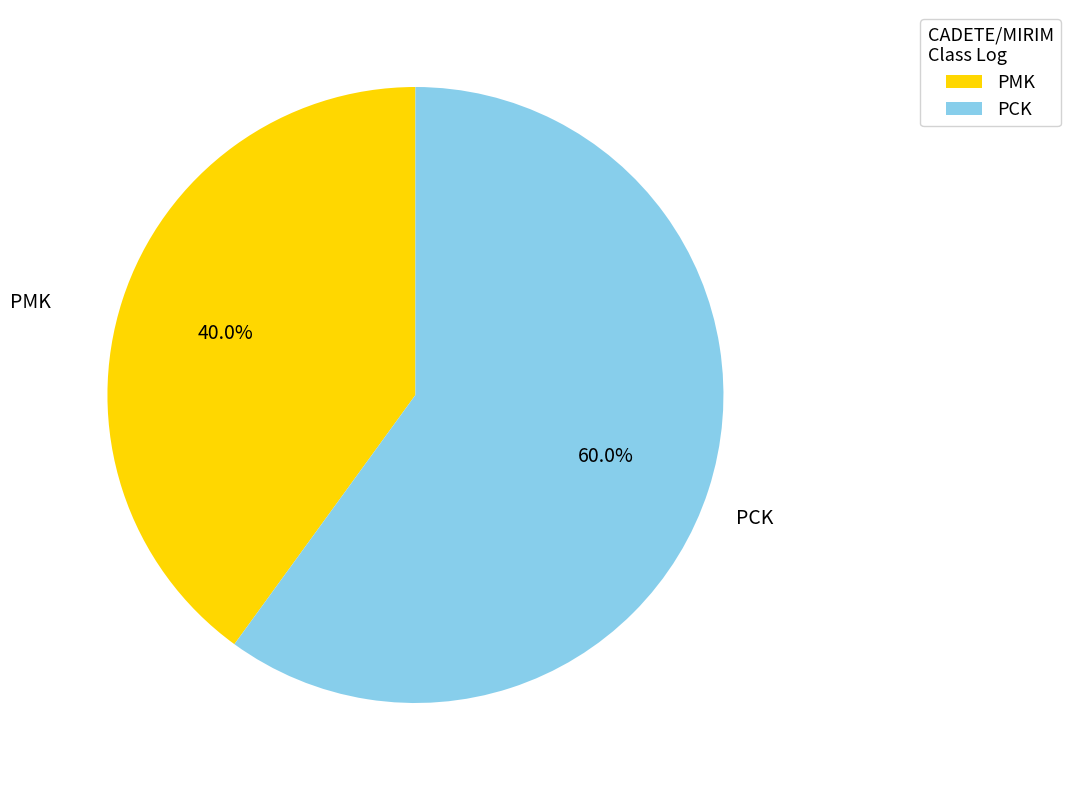

Rank the categories by value from lowest to highest.

PMK, PCK